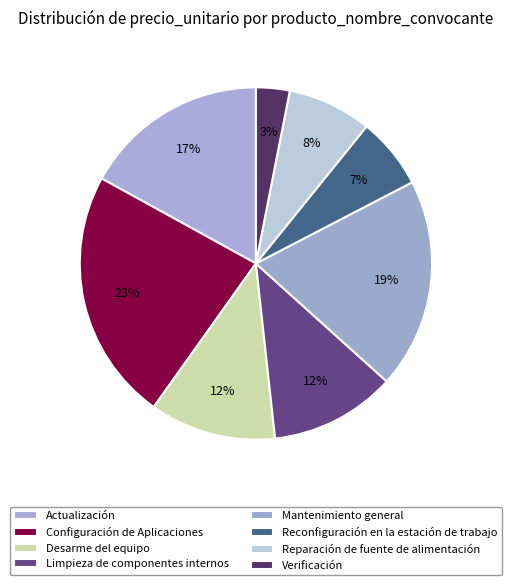

How many segments does this pie chart have?

8